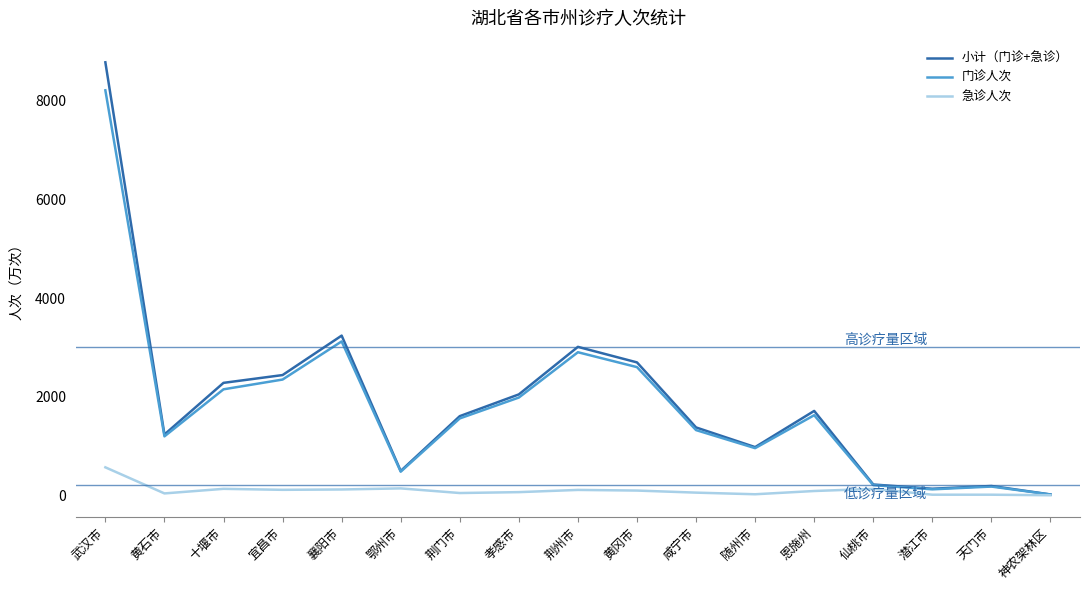

Does the chart have visible grid lines?

No